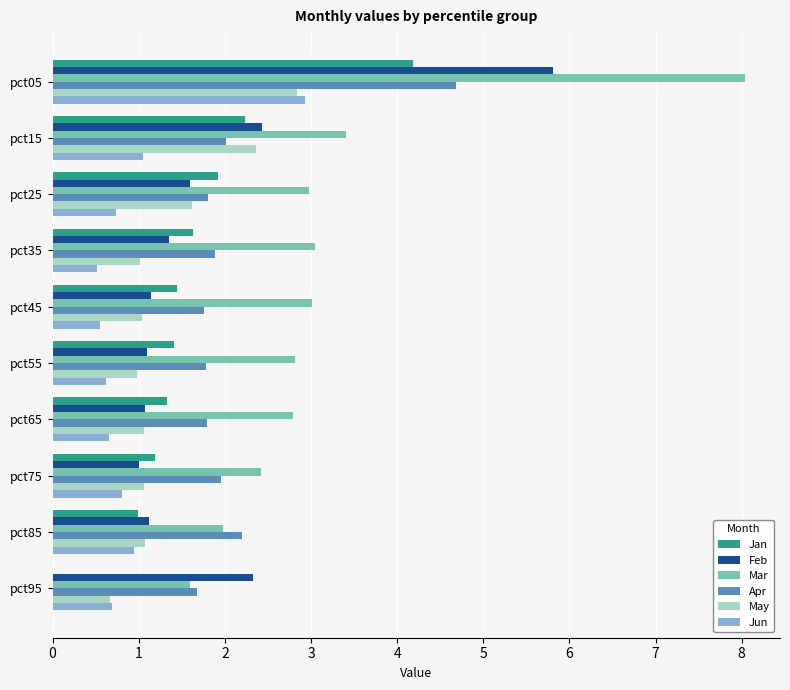

What is the sum of all Apr values?

21.6